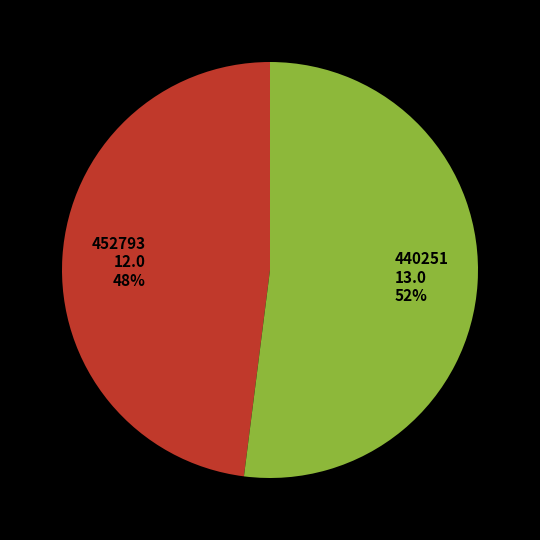

Which slice is the largest?

440251